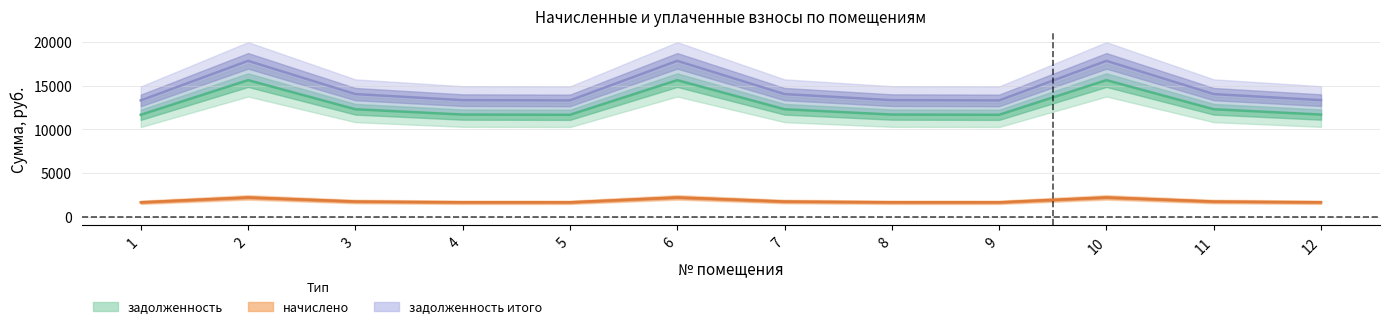

True or false: начислено and задолженность_итого cross at least once.

False